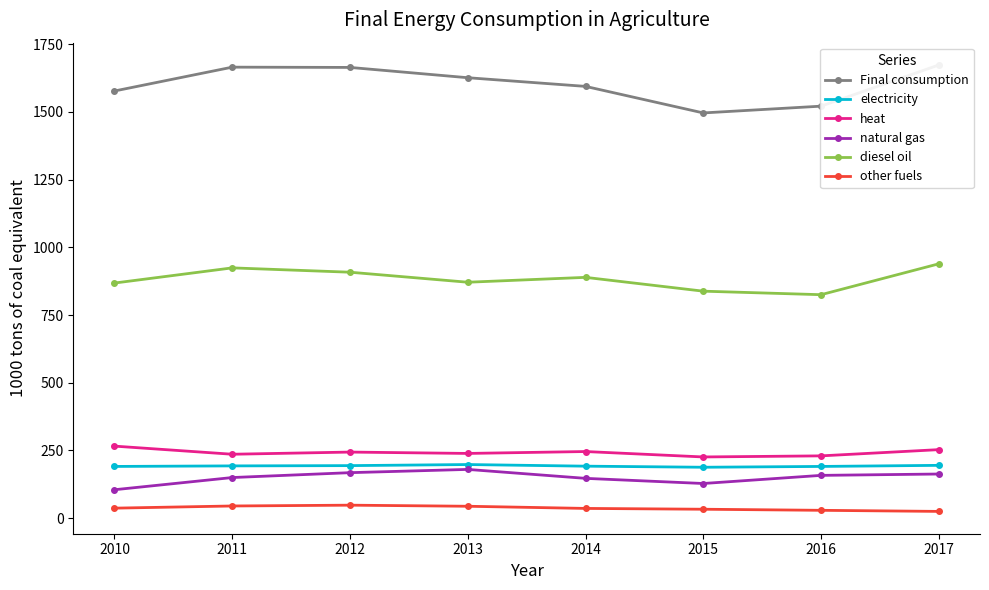

How many lines are shown in the chart?

6